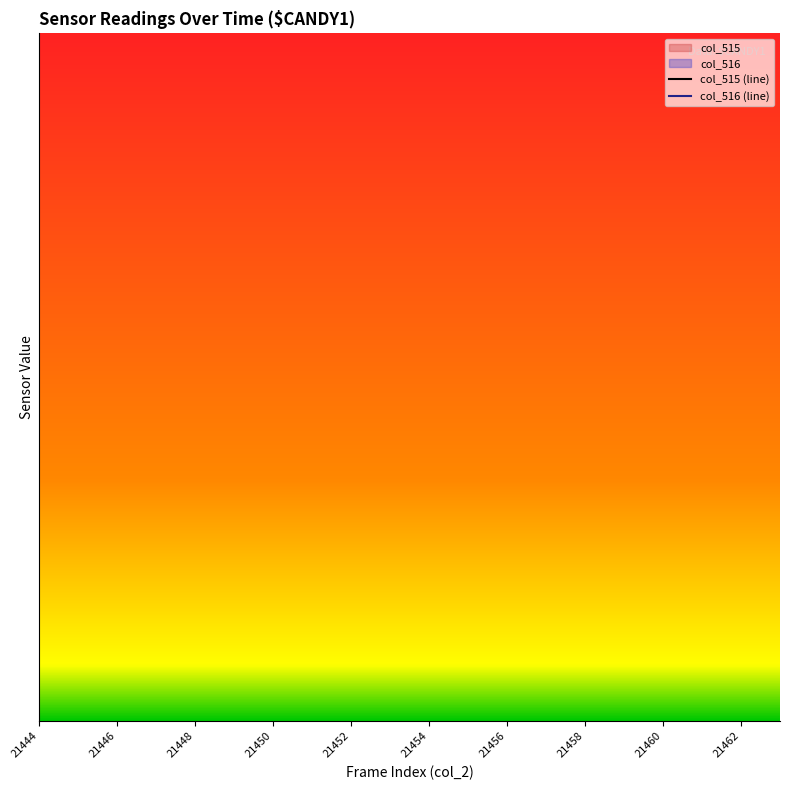

Does the chart have visible grid lines?

No